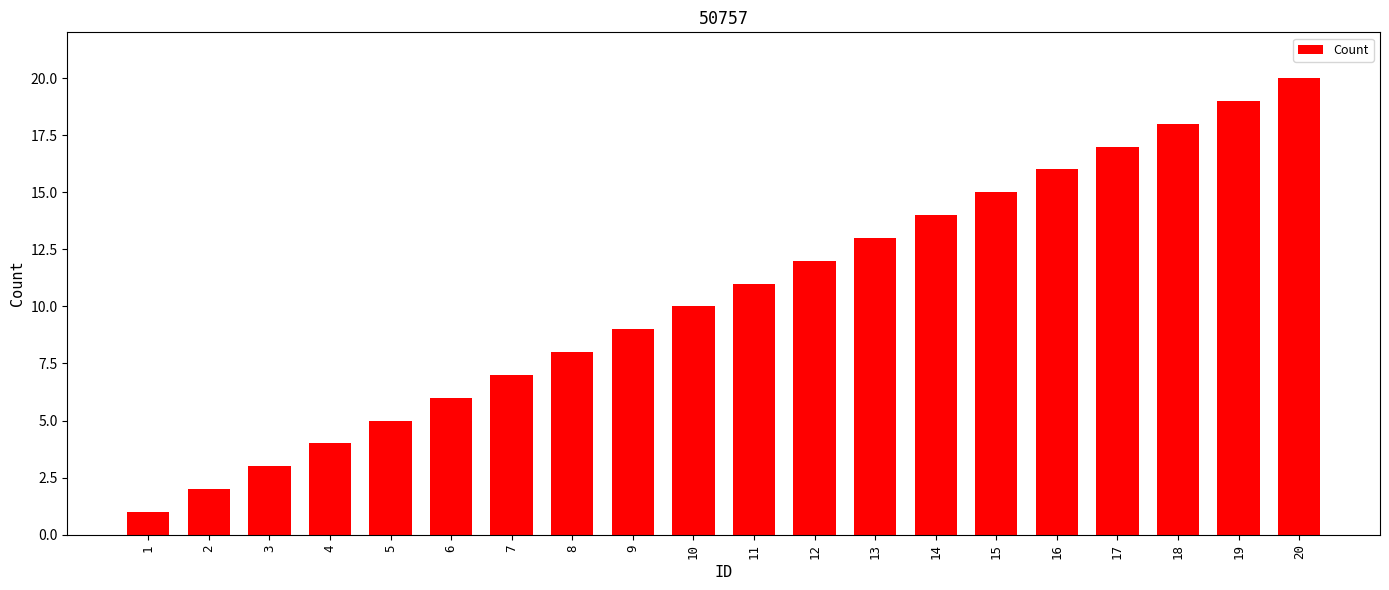

What is the minimum value shown in the chart?

1